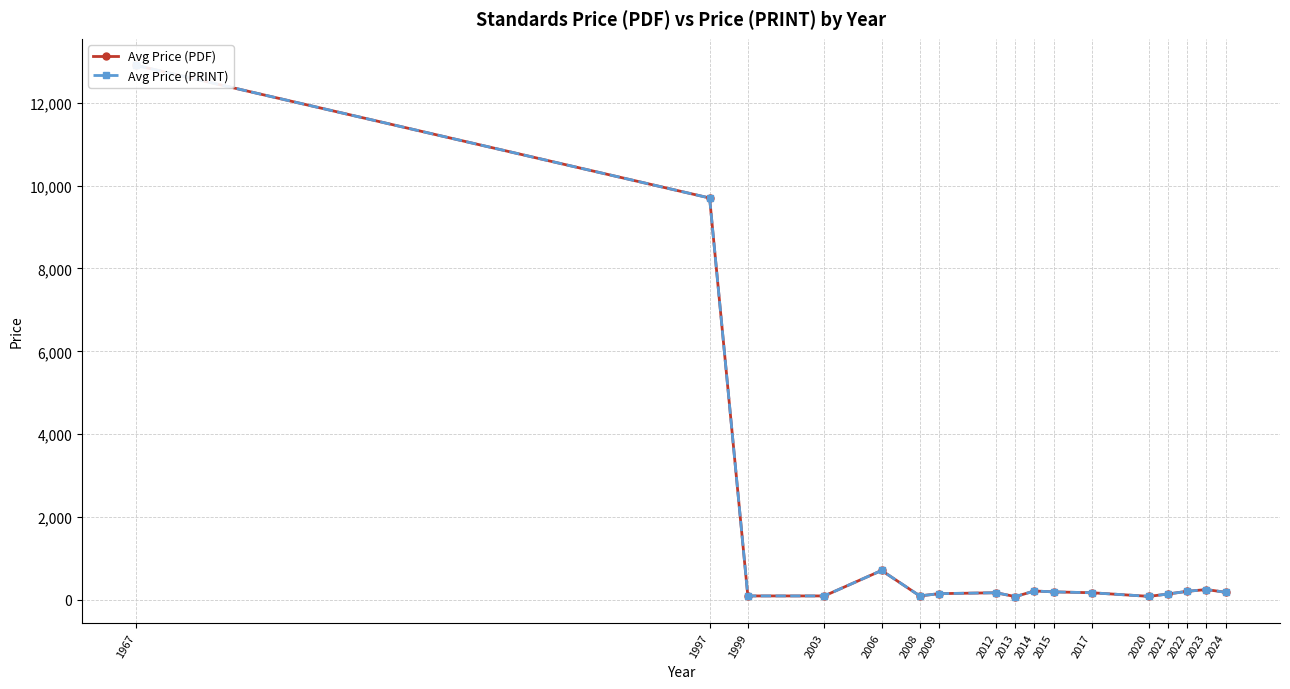

Rank the series by their maximum value, from lowest to highest.

Avg Price (PDF), Avg Price (PRINT)